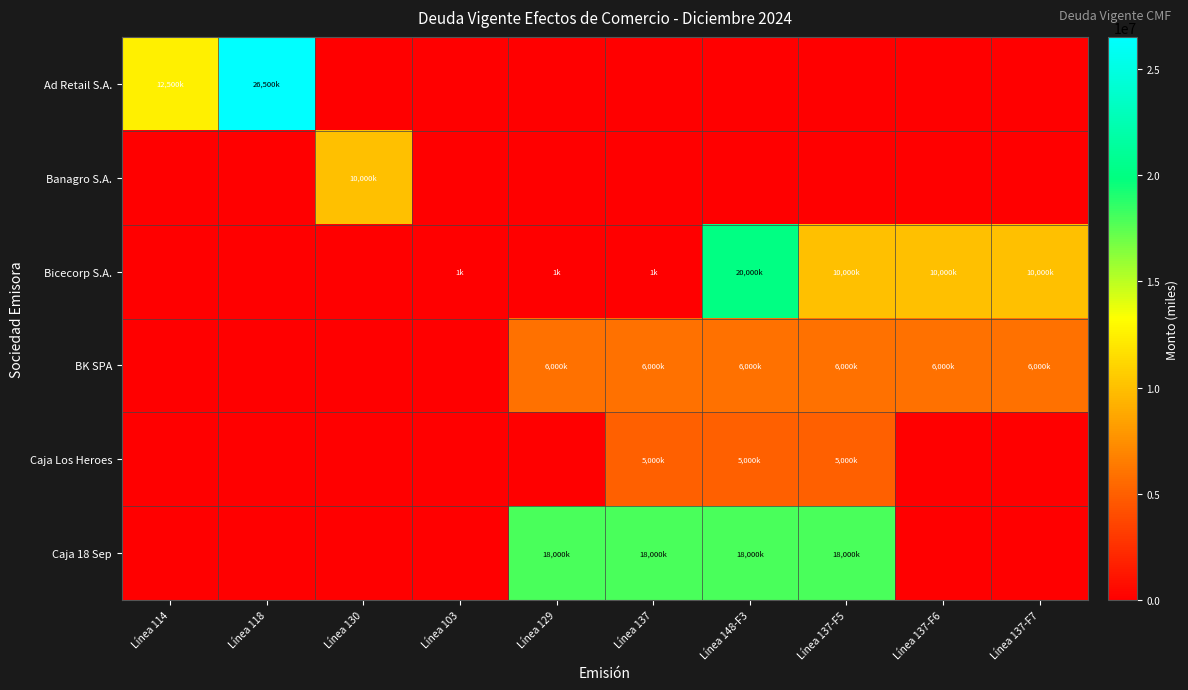

What is the difference between the highest and lowest values at Línea 148-F3?

20000000